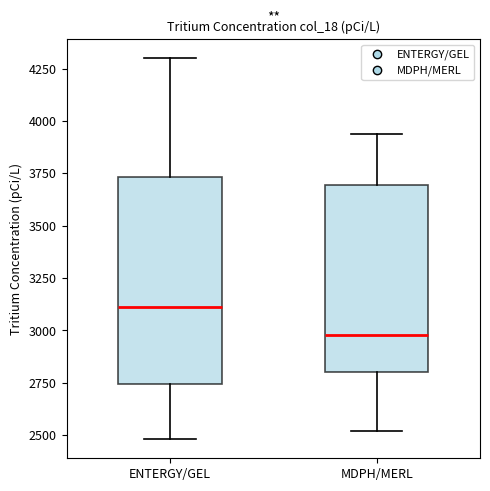

Reading left to right, transcribe this box plot: for each box, give where its median line is, the range the box spans, and where its two whiskers end, as read against the y-axis. The values are not printed on the chart, so give them approximately, as read against the axis.

ENTERGY/GEL: median 3100, box 2750 to 3750, whiskers 2500 to 4300
MDPH/MERL: median 3000, box 2800 to 3700, whiskers 2500 to 3950